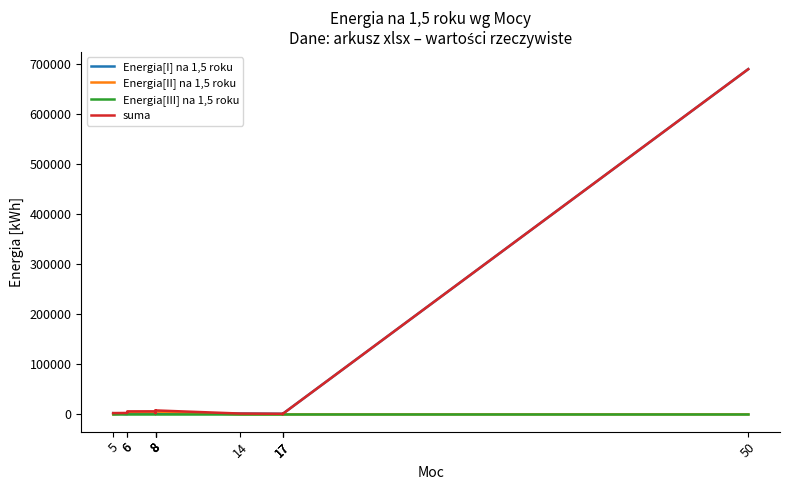

What is the spread (max minus min) of values at 14?

1651